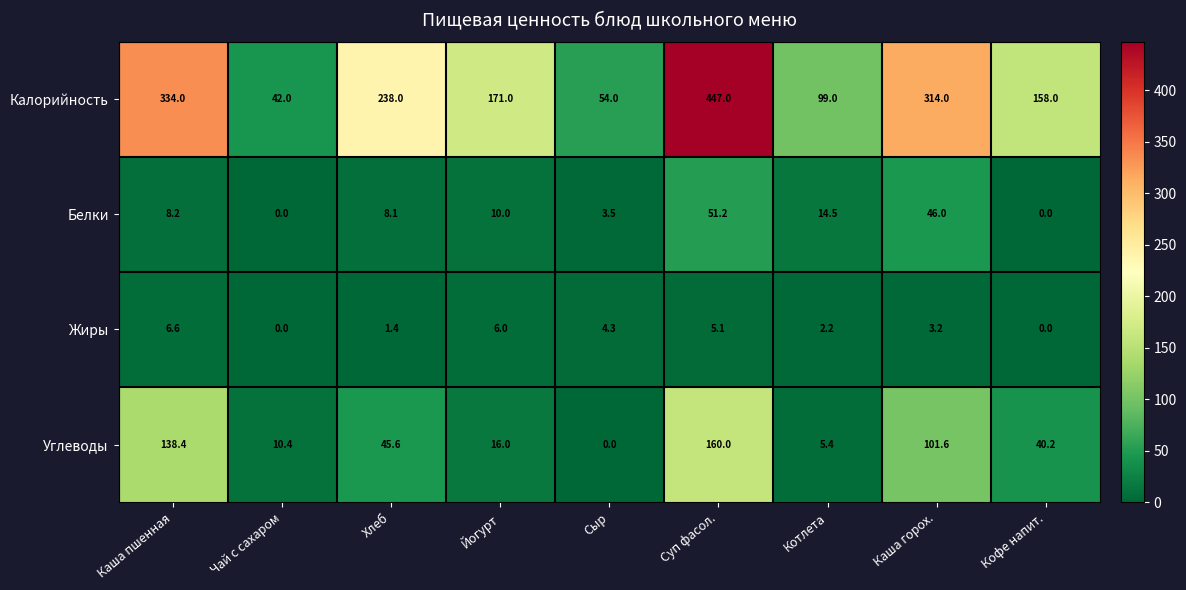

What is the difference between the maximum and minimum values in the Углеводы series?

160.0